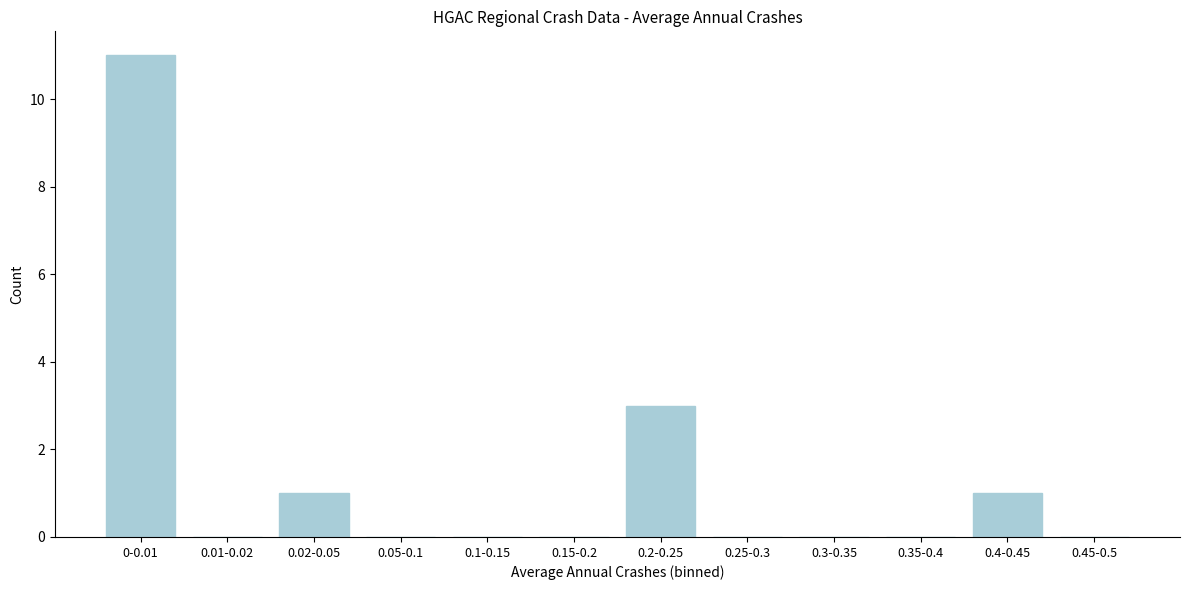

Reading left to right, what are all the values shown in this chart?

0-0.01=11	0.01-0.02=0	0.02-0.05=1	0.05-0.1=0	0.1-0.15=0	0.15-0.2=0	0.2-0.25=3	0.25-0.3=0	0.3-0.35=0	0.35-0.4=0	0.4-0.45=1	0.45-0.5=0